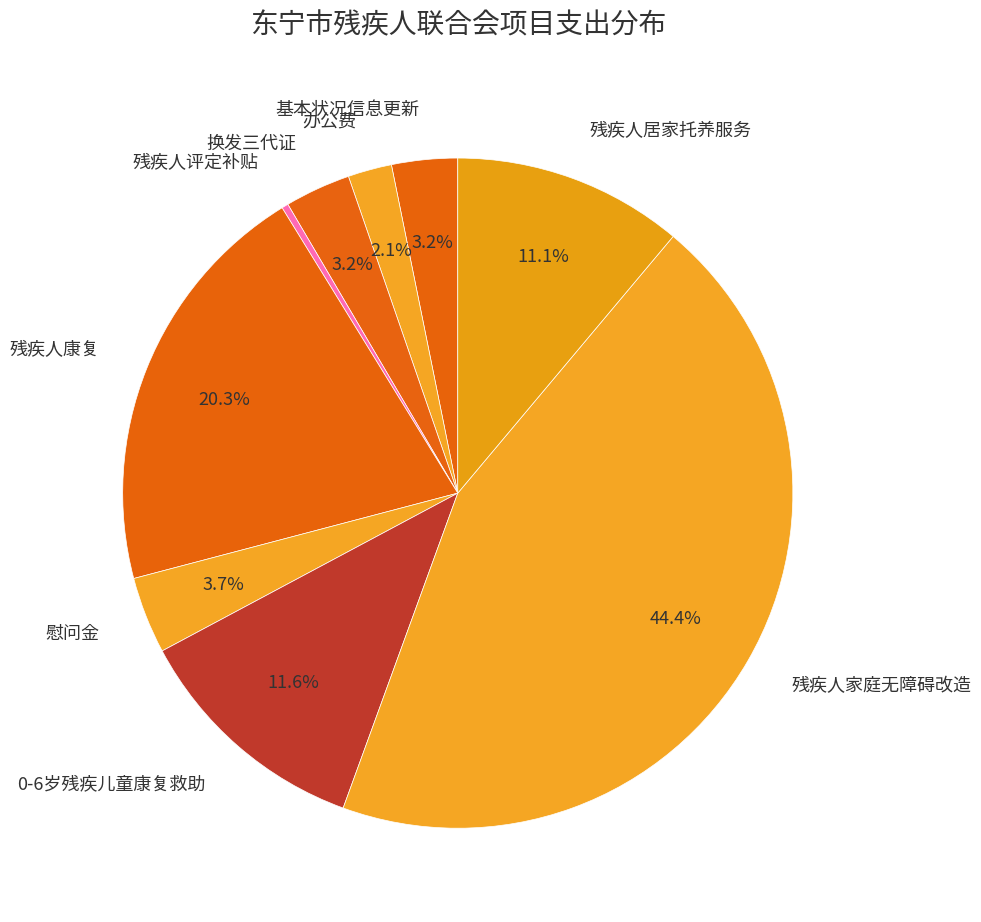

To the nearest percent, what is the combined percentage of 换发三代证 and 0-6岁残疾儿童康复救助?

15%